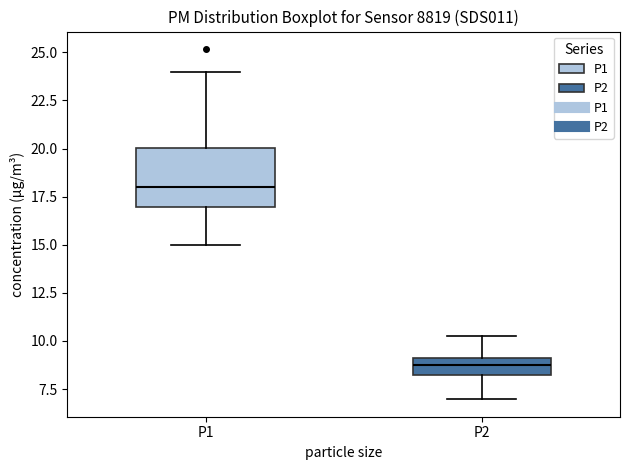

Reading left to right, transcribe this box plot: for each box, give where its median line is, the range the box spans, and where its two whiskers end, as read against the y-axis. The values are not printed on the chart, so give them approximately, as read against the axis.

P1: median 18.0, box 17.0 to 20.0, whiskers 15.0 to 24.0
P2: median 9.0 (inside the box), box 8.5 to 9.0, whiskers 7.0 to 10.0